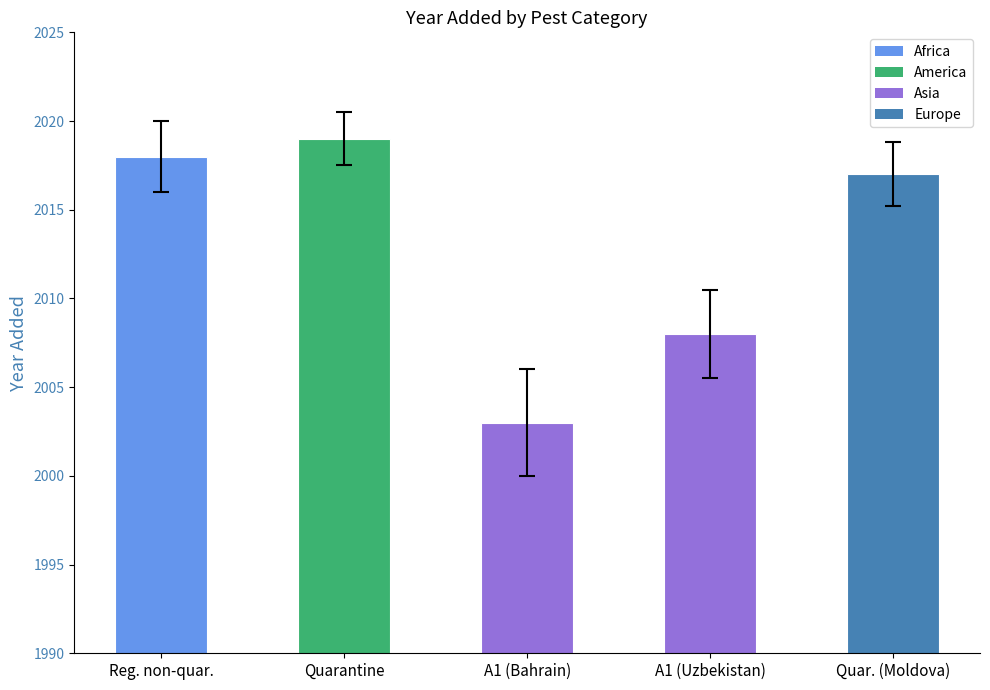

What is the average value?

2013